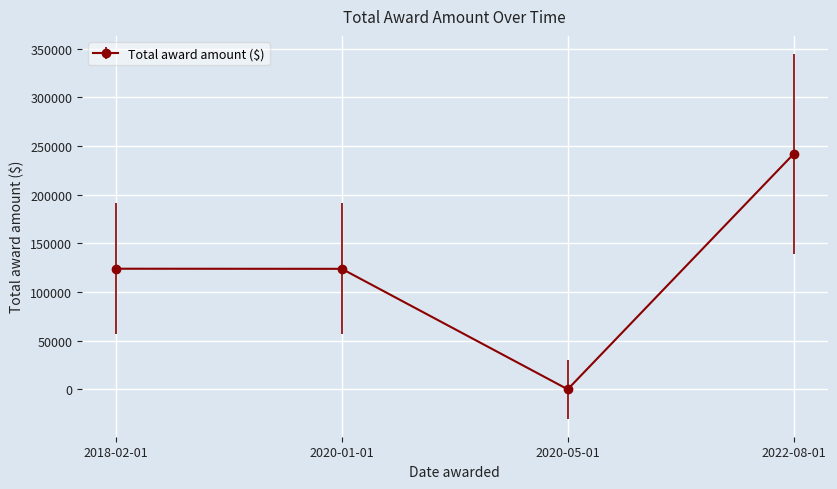

What is the change in value from 2020-01-01 to 2022-08-01?

+118040